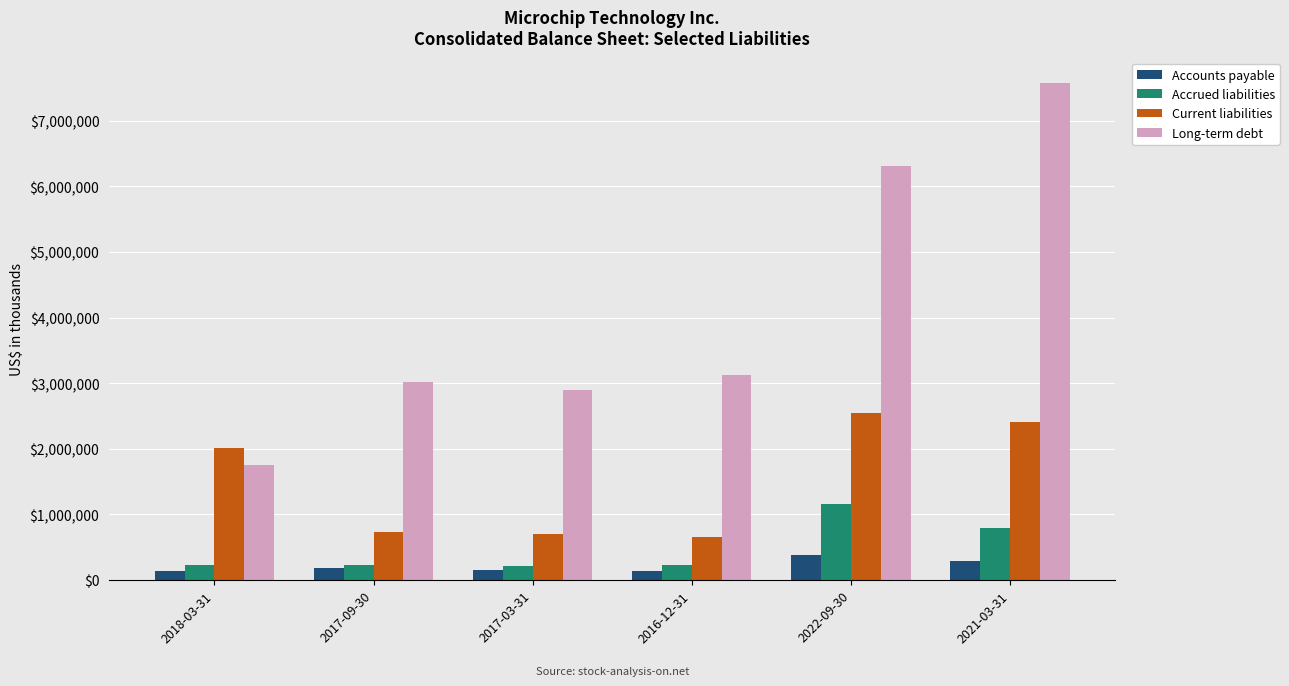

What is the label of the 6th bar from the right?

2018-03-31